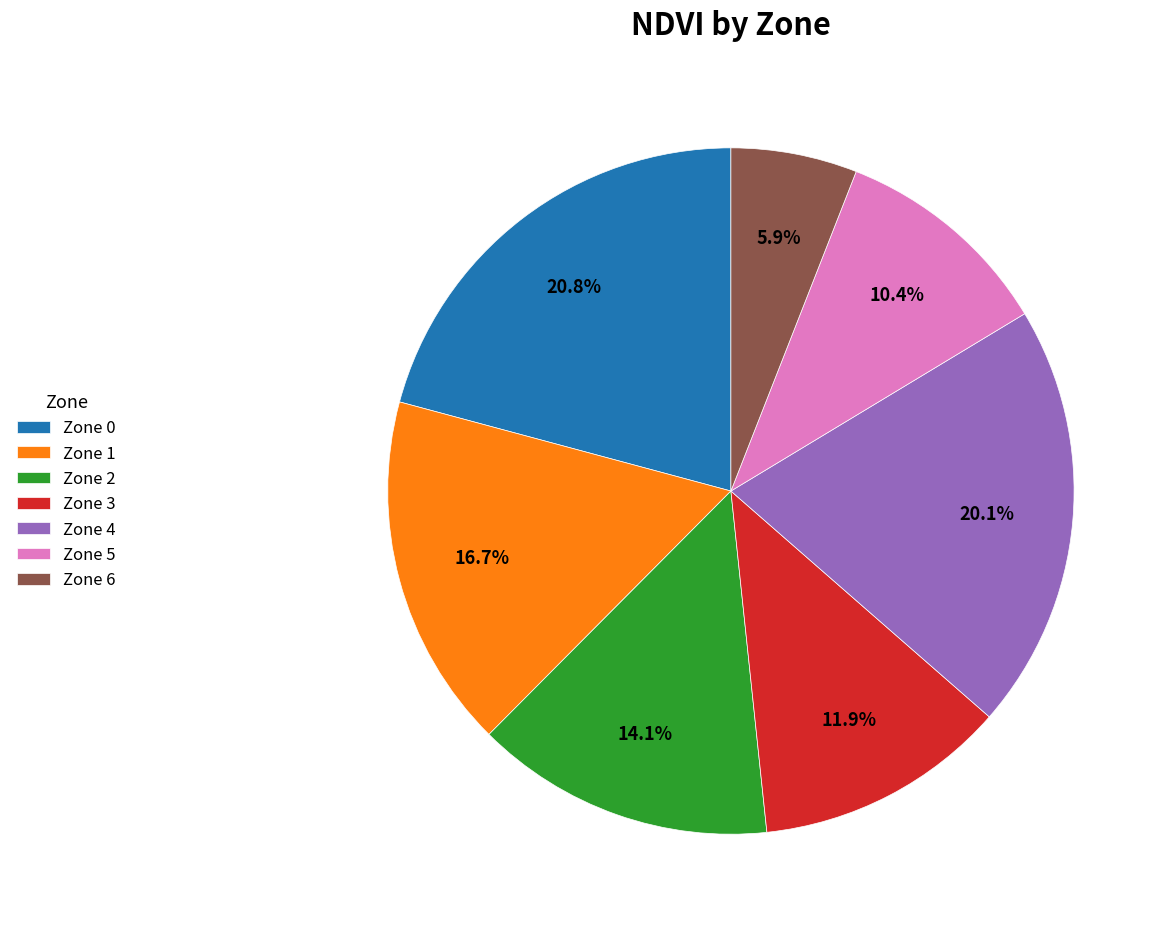

To the nearest percent, what percentage of the pie is Zone 3?

12%